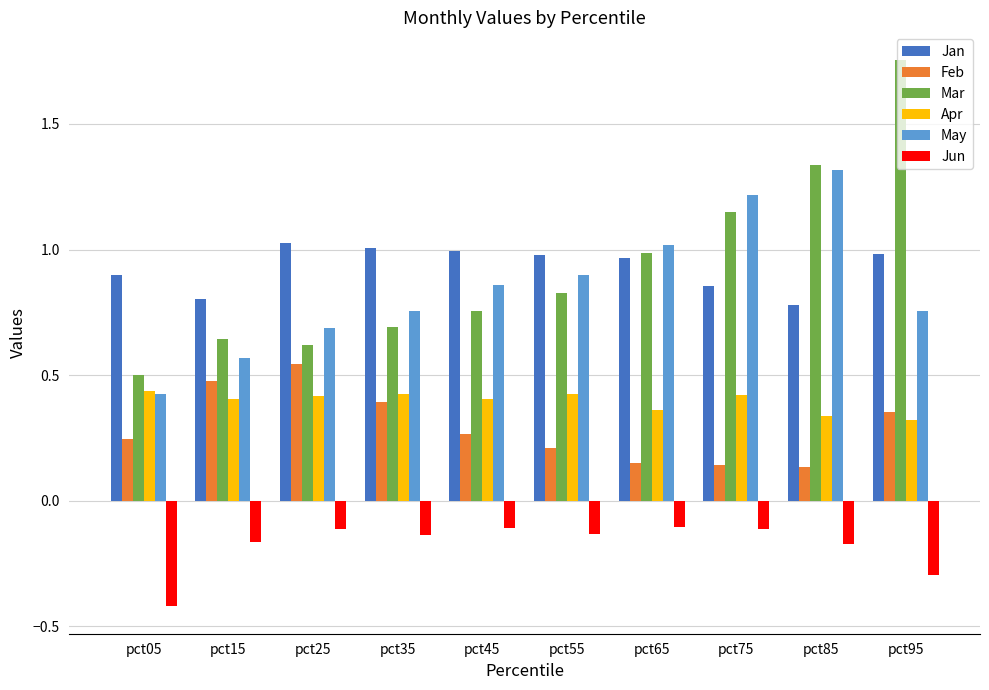

How many data points does each series have?

10